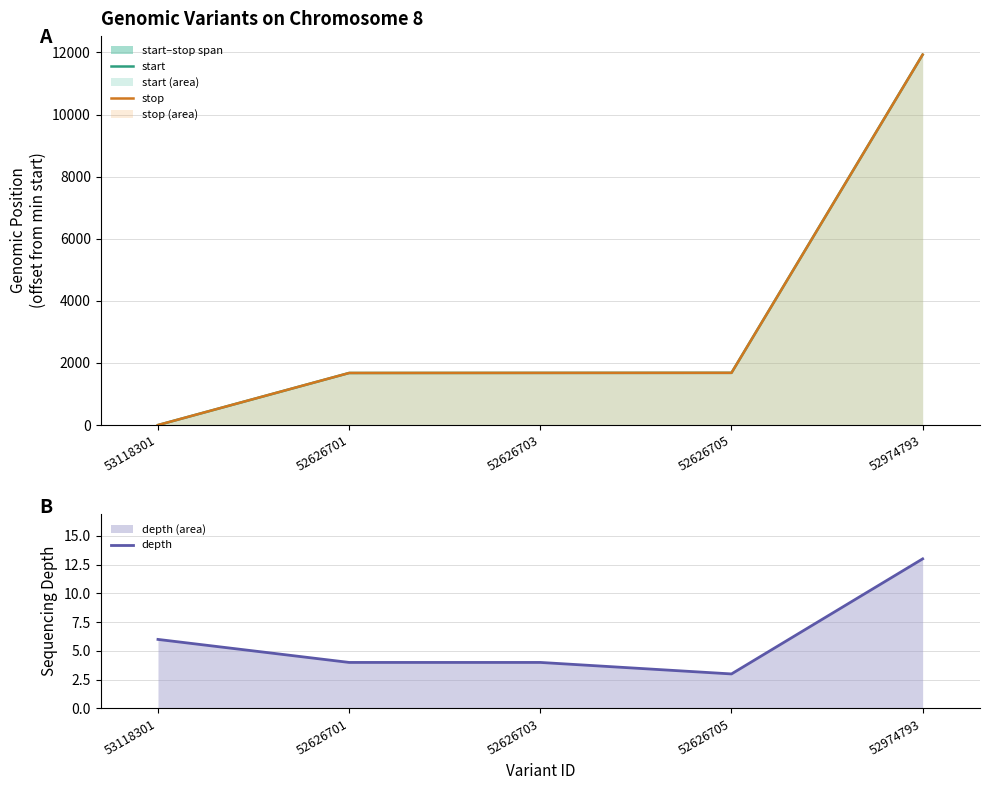

What position from the right is 52626703?

3